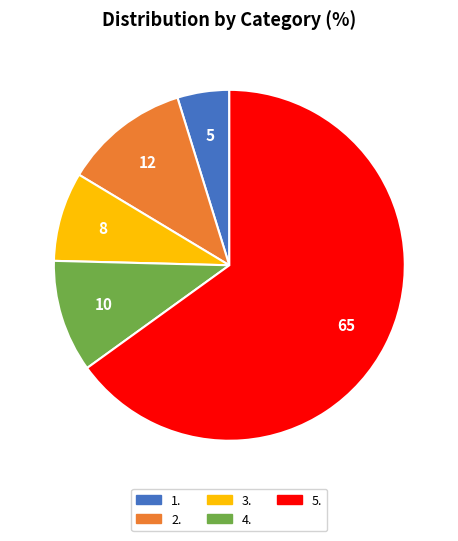

Is the sum of 1. and 3. greater than half?

No